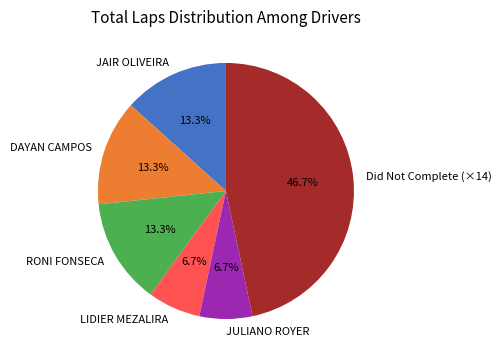

What is the total percentage of RONI FONSECA and LIDIER MEZALIRA?

20.0%